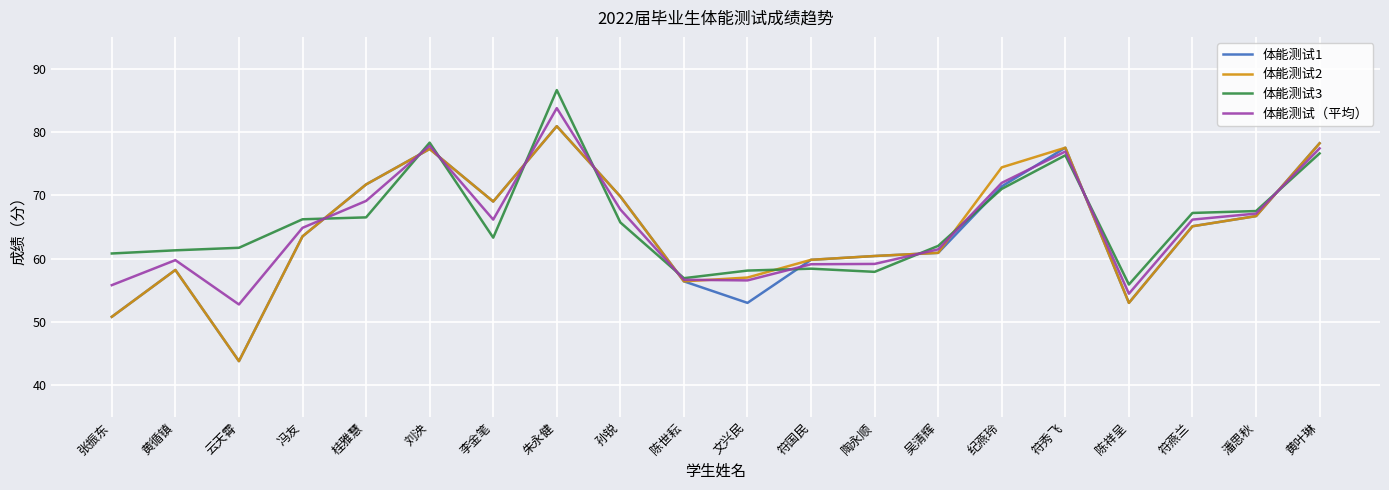

What is the smallest value displayed?

43.8